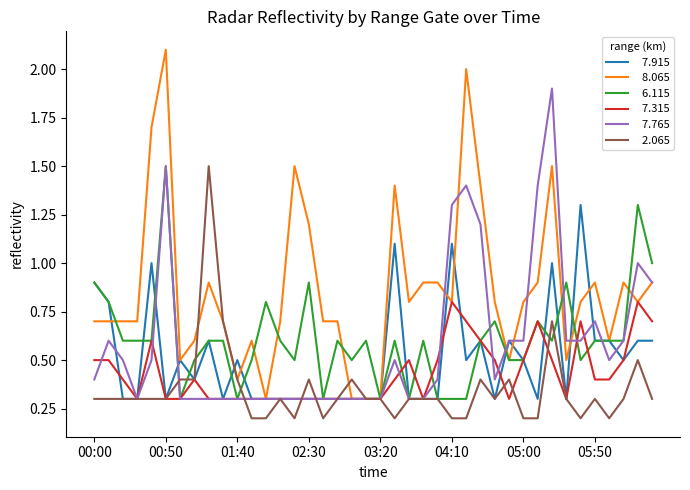

What is the maximum value shown in the chart?

2.1